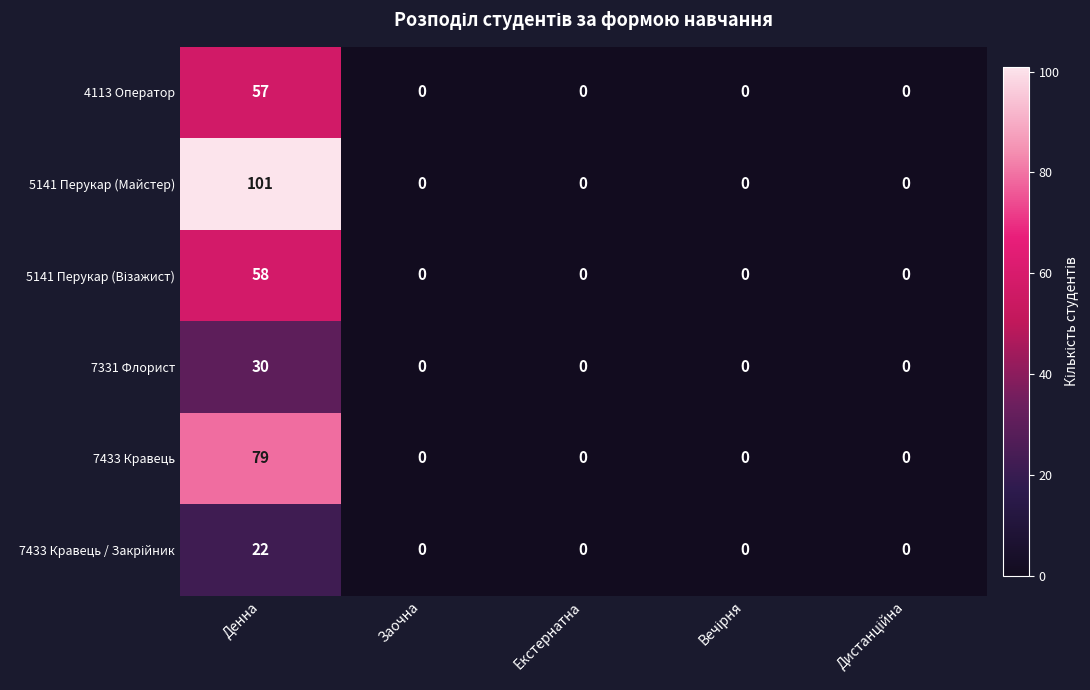

How many values in the 4113 Оператор series exceed 0?

1